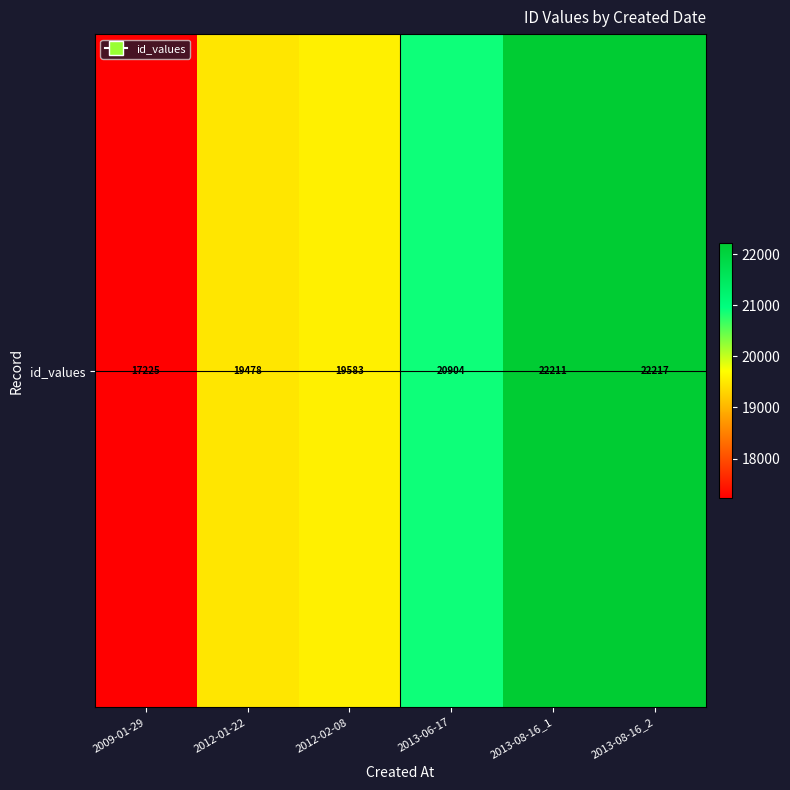

At which label is the value closest to 19721?

2012-02-08